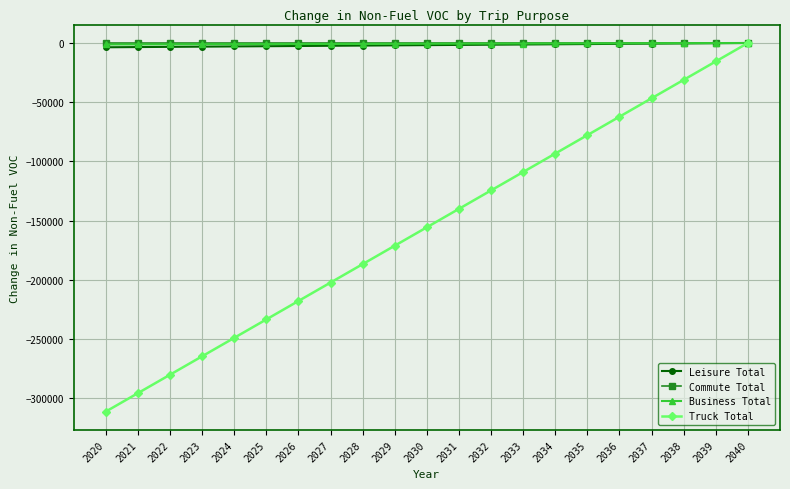

What is the difference between the Commute Total values at 2035 and 2028?

0.3